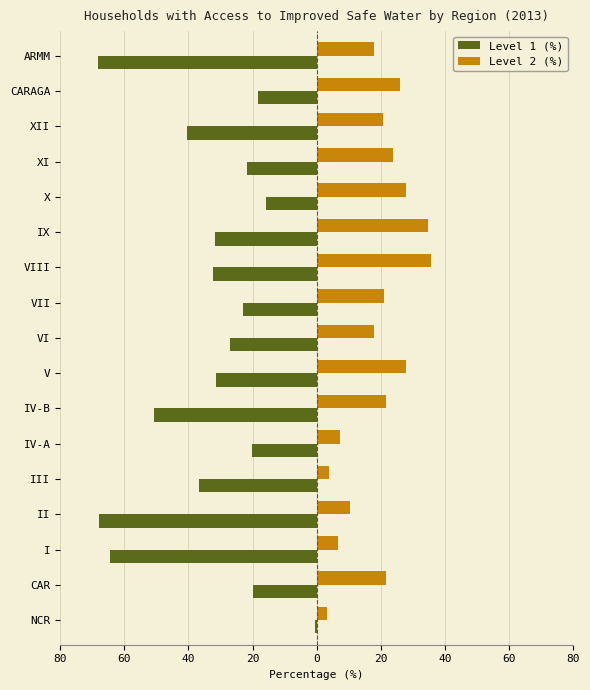

What are all the series names shown in the legend?

Level 1 (%), Level 2 (%)